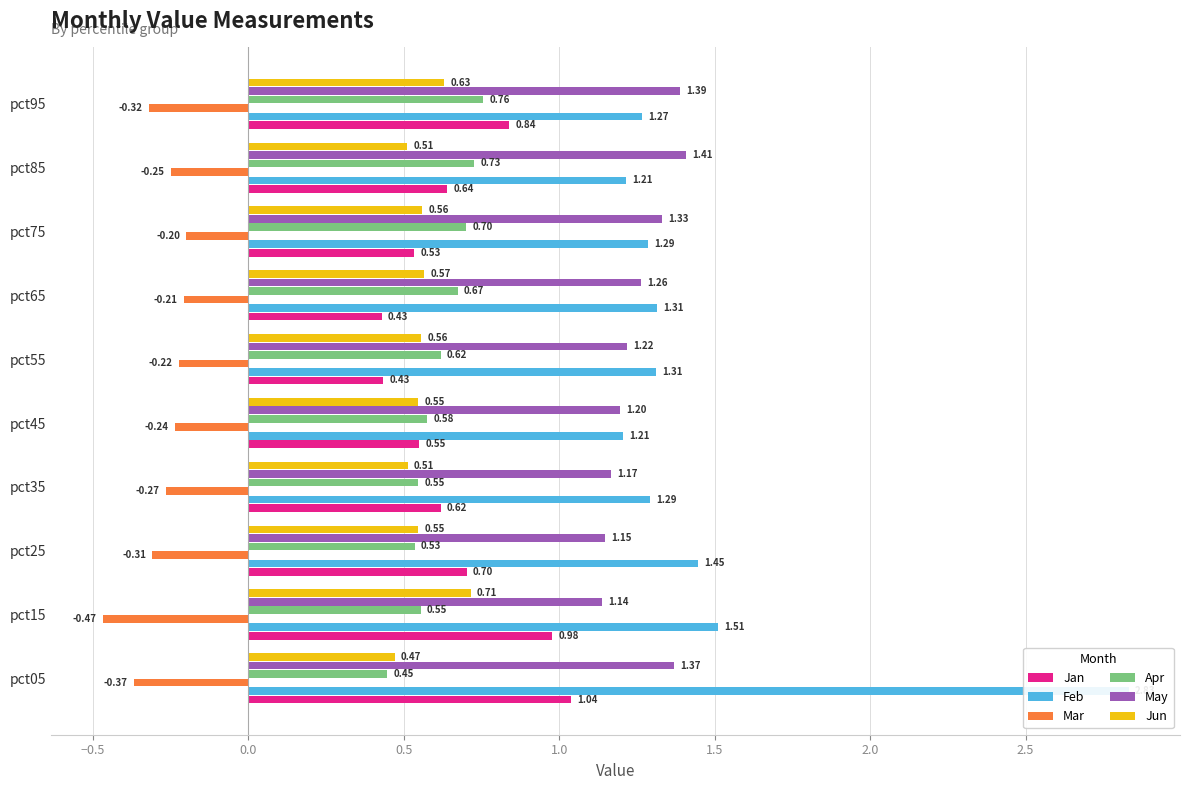

What is the spread (max minus min) of values at pct95?

1.7